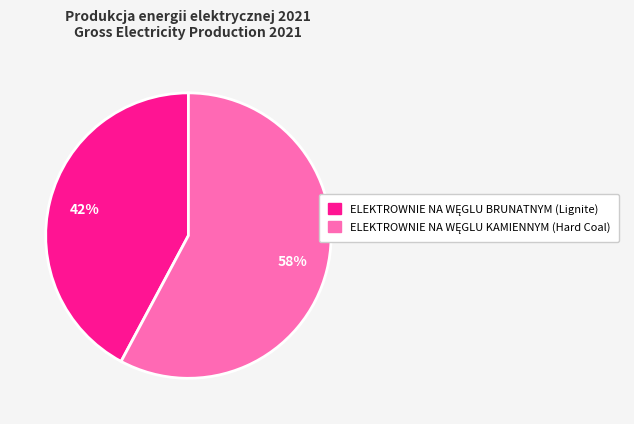

To the nearest percent, what is the average slice percentage?

50%